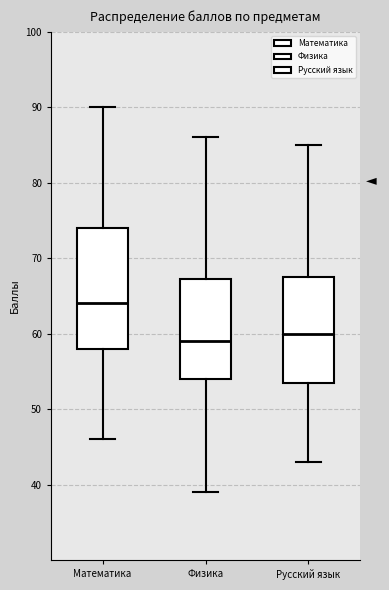

Where is the lower edge of the box for Математика on the y-axis? The values are not printed on the chart, so give them approximately, as read against the axis.

58